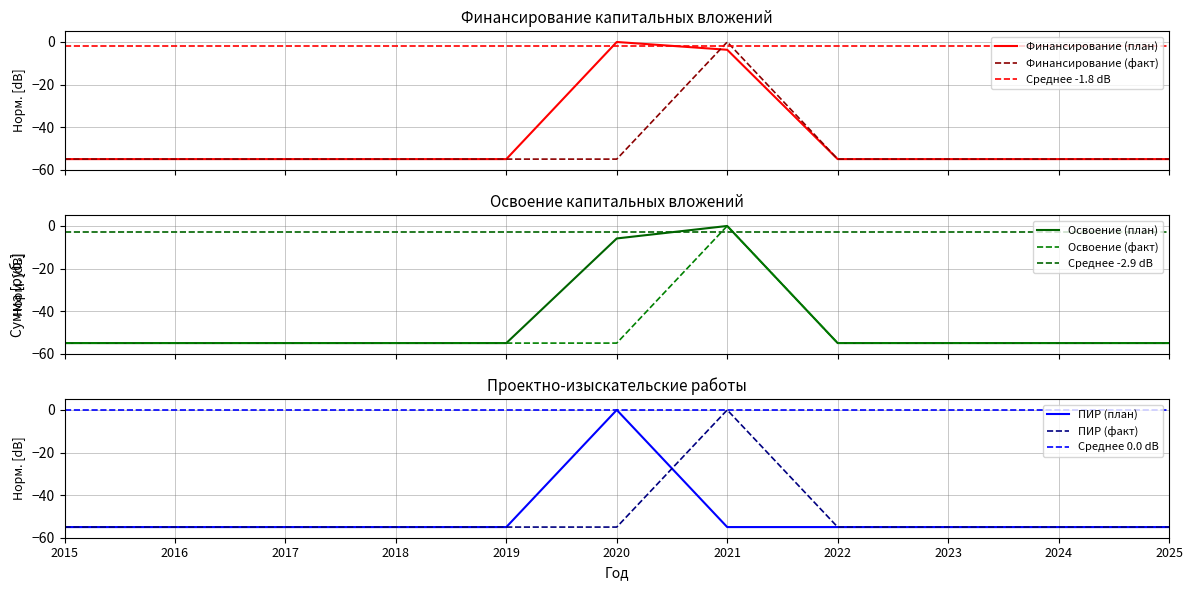

True or false: Освоение (факт) has more than 0 points higher than both neighbors.

True